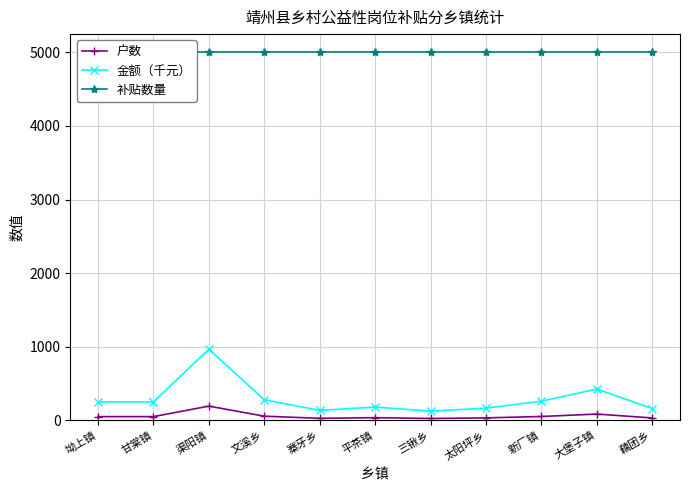

Which label corresponds to the largest value in the chart?

坳上镇